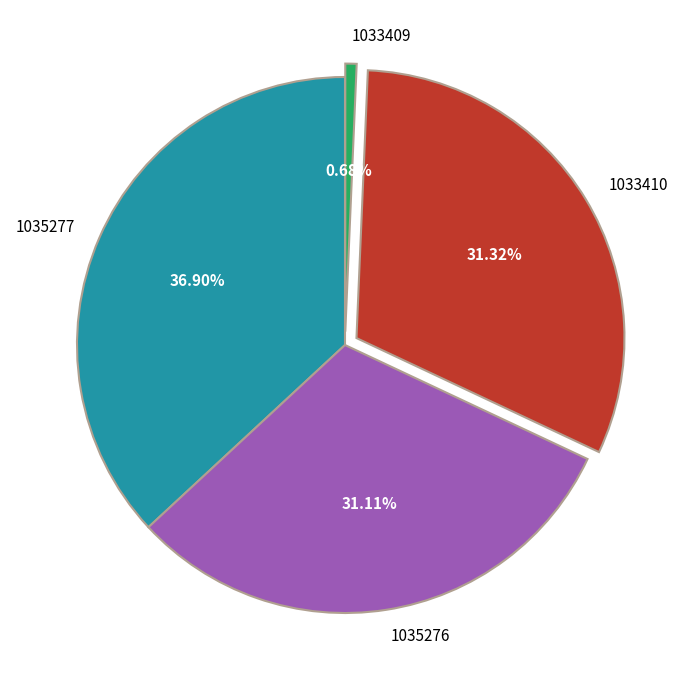

Is there a majority slice in this chart?

No